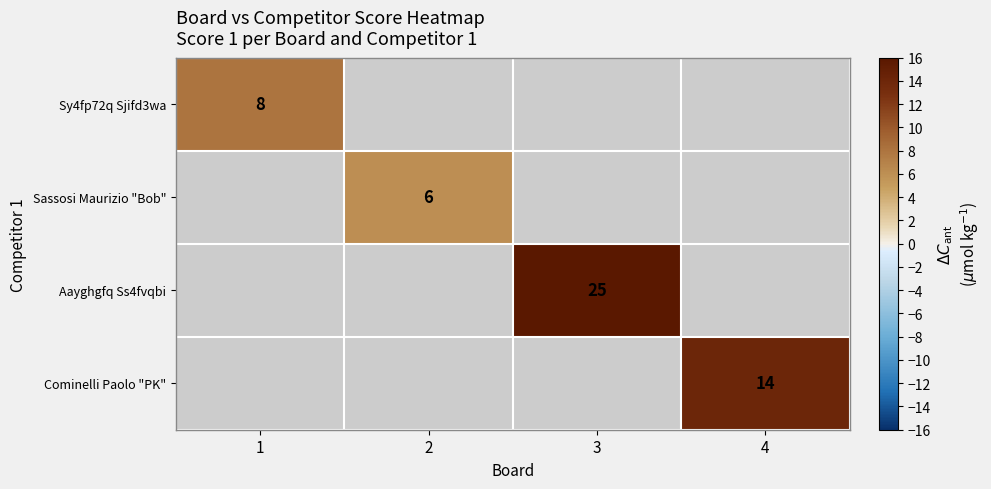

True or false: Cominelli Paolo "PK" has a value of 24 at 4.

False